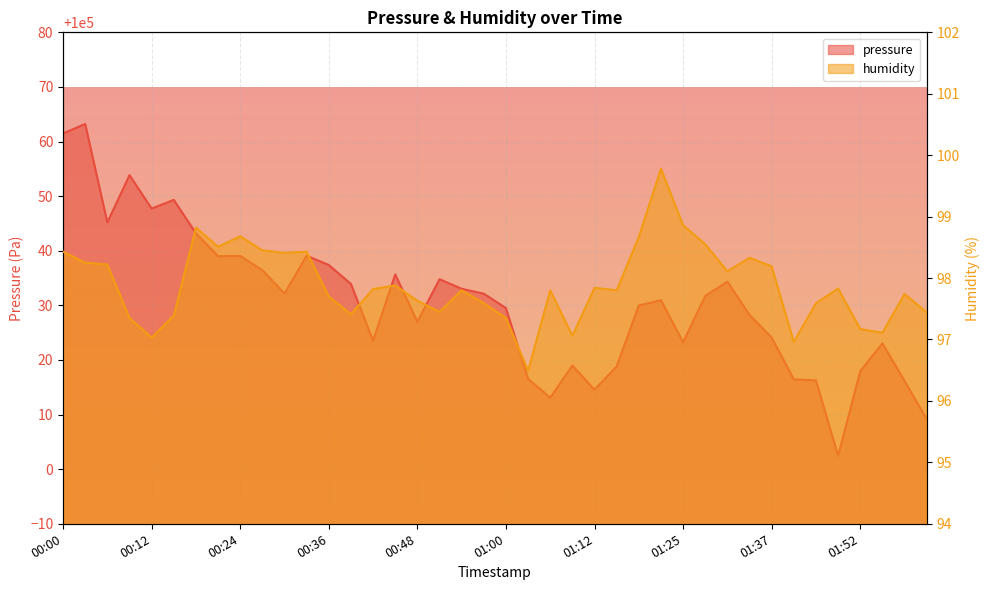

True or false: humidity and pressure cross at least once.

False